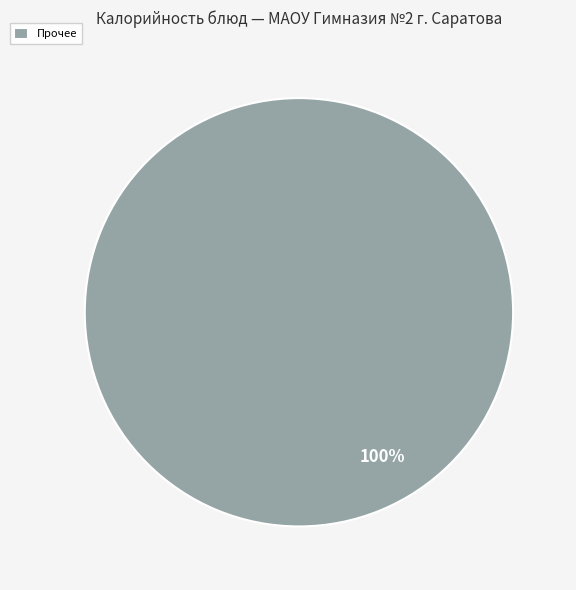

How many slices are in this pie chart?

1